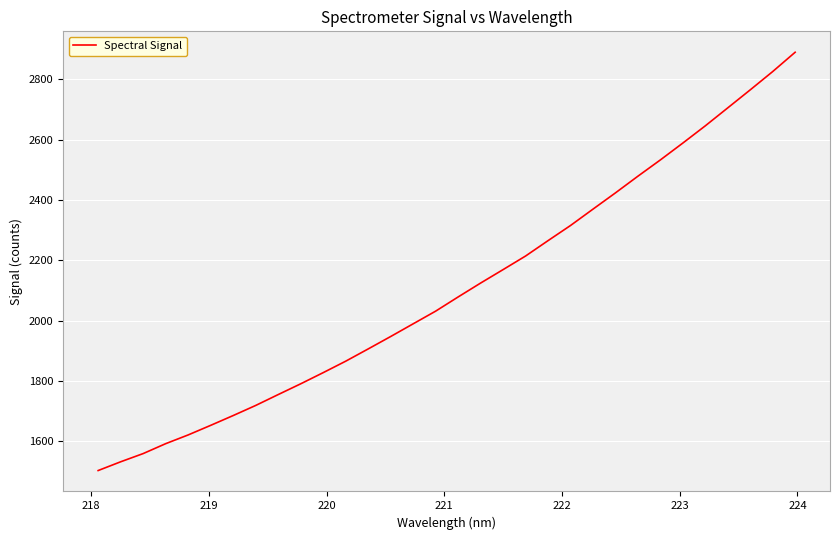

True or false: the data has more than 0 interior local peaks.

False